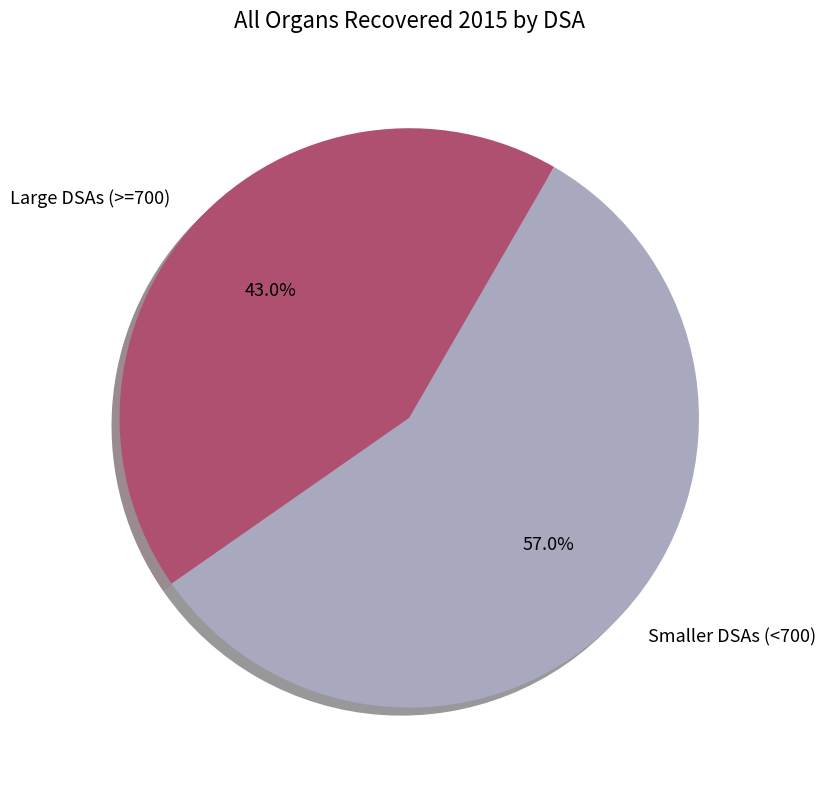

What is the ratio of the value at Smaller DSAs (<700) to the value at Large DSAs (>=700)?

1.3